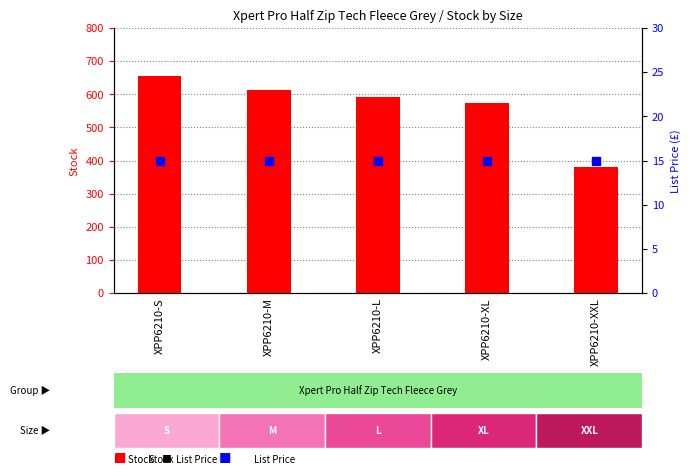

Which series has the largest Y range (max minus min)?

Stock